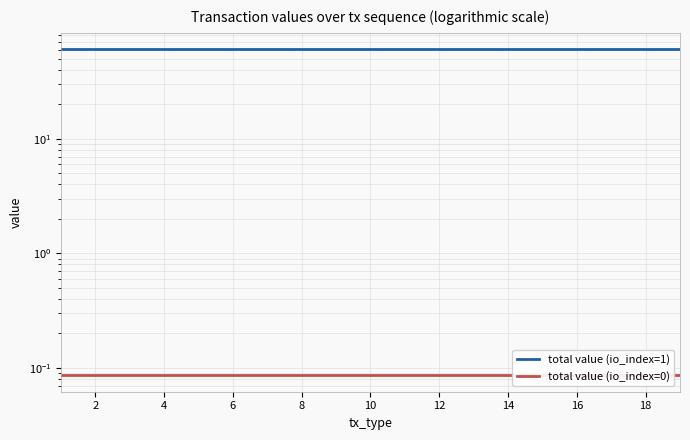

List the series in order of their peak value, lowest first.

total value (io_index=0), total value (io_index=1)